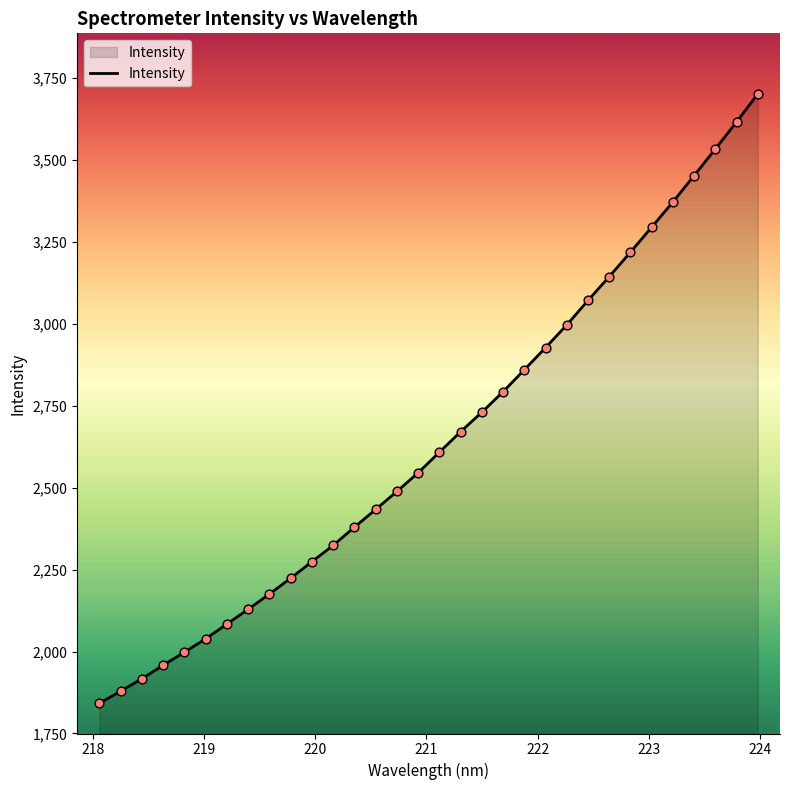

What is the difference between the maximum and minimum values?

1858.6